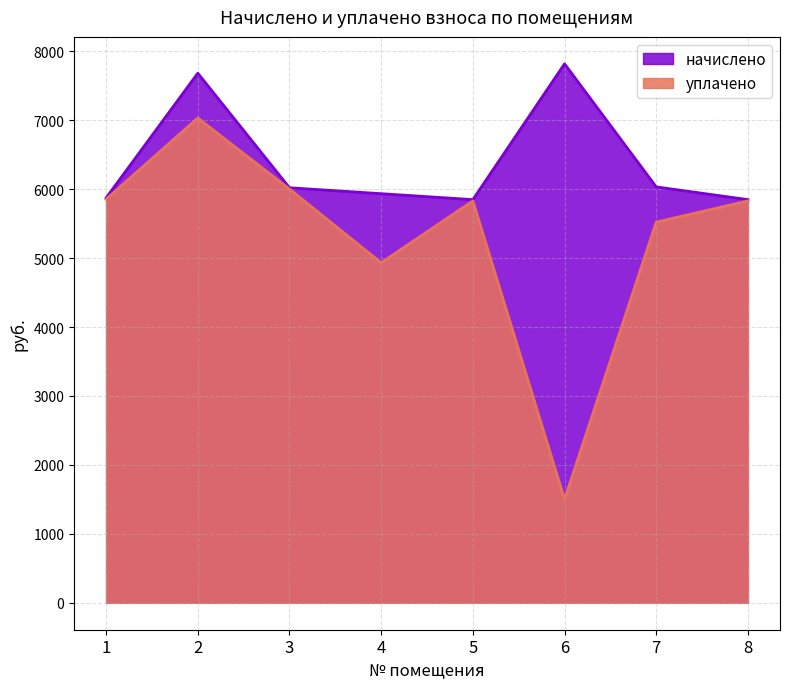

Which has a higher value, 2 or 8?

2